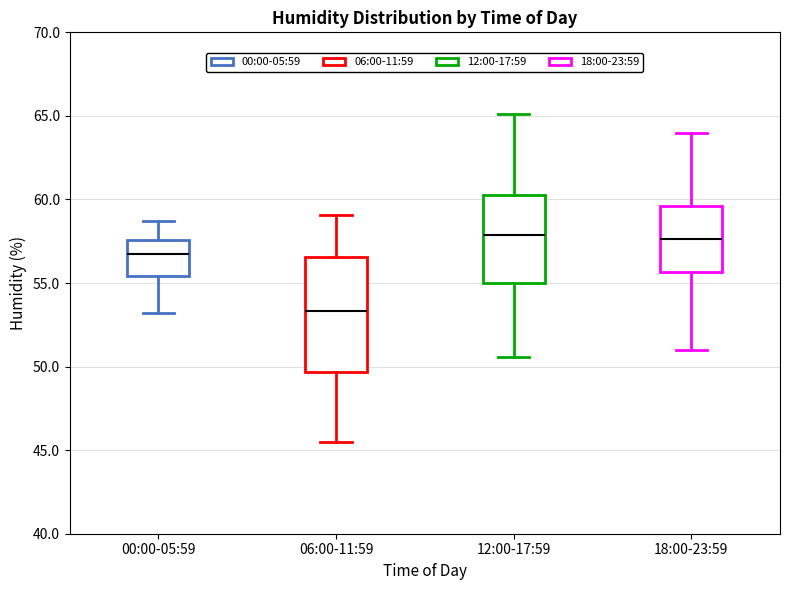

Reading left to right, read every box against the y-axis: the position of its median line, the range the box covers, and the ends of its whiskers. The values are not printed on the chart, so give them approximately, as read against the axis.

00:00-05:59: median 57.0, box 55.5 to 57.5, whiskers 53.0 to 58.5
06:00-11:59: median 53.5, box 49.5 to 56.5, whiskers 45.5 to 59.0
12:00-17:59: median 58.0, box 55.0 to 60.5, whiskers 50.5 to 65.0
18:00-23:59: median 57.5, box 55.5 to 59.5, whiskers 51.0 to 64.0